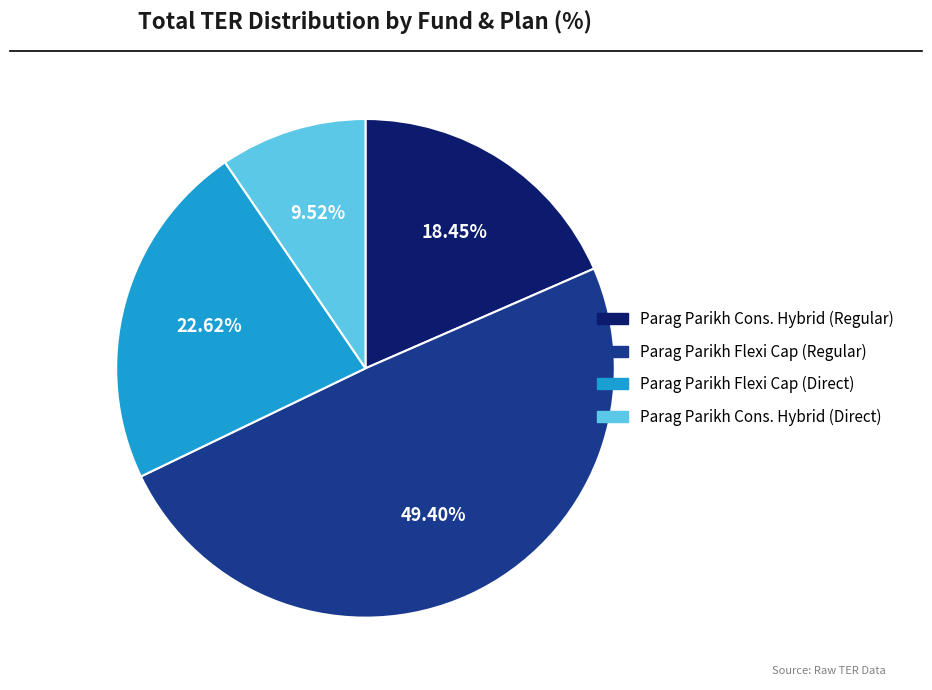

Is there any slice that represents more than half of the pie?

No